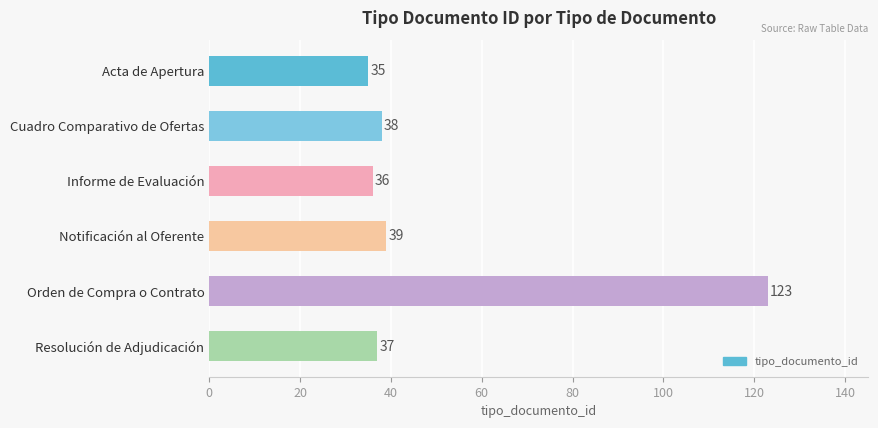

Are the bars grouped side by side (vs. stacked)?

No